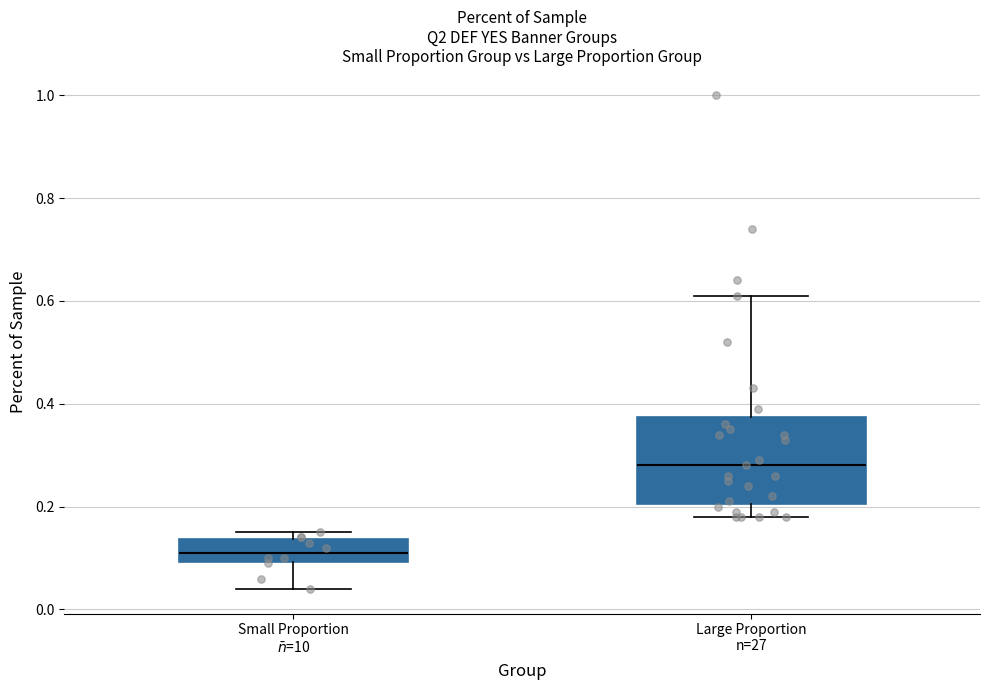

Reading left to right, transcribe this box plot: for each box, give where its median line is, the range the box spans, and where its two whiskers end, as read against the y-axis. The values are not printed on the chart, so give them approximately, as read against the axis.

Small Proportion $\bar{n}$=10: median 0.12, box 0.10 to 0.14, whiskers 0.04 to 0.16
Large Proportion n=27: median 0.28, box 0.20 to 0.38, whiskers 0.18 to 0.62